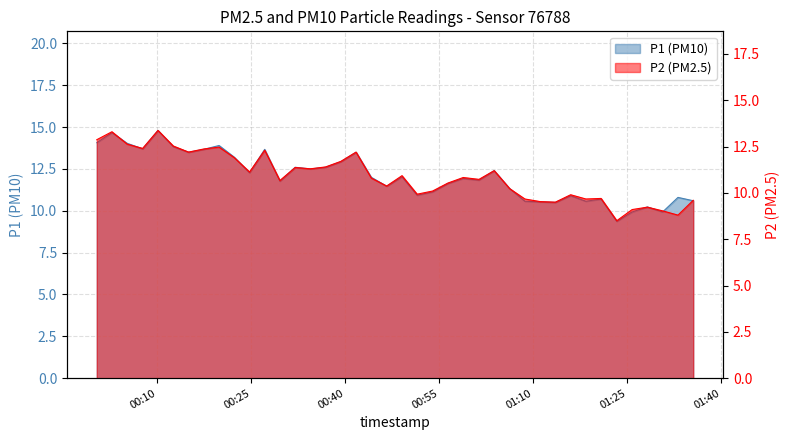

Which series has the widest spread of values?

P1